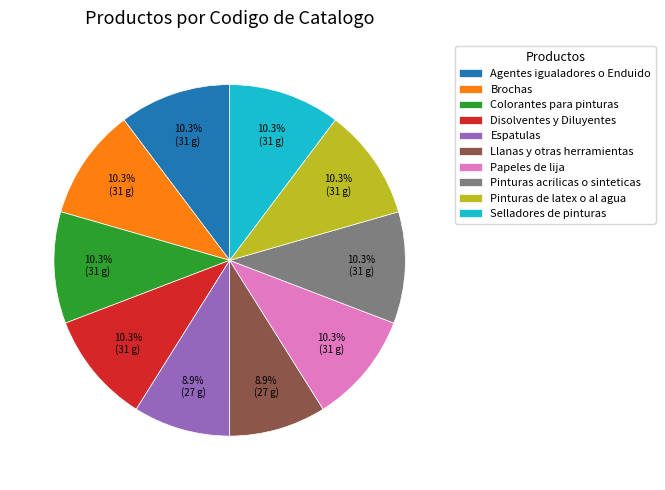

Do Pinturas acrilicas o sinteticas and Llanas y otras herramientas together represent more than half of the pie?

No